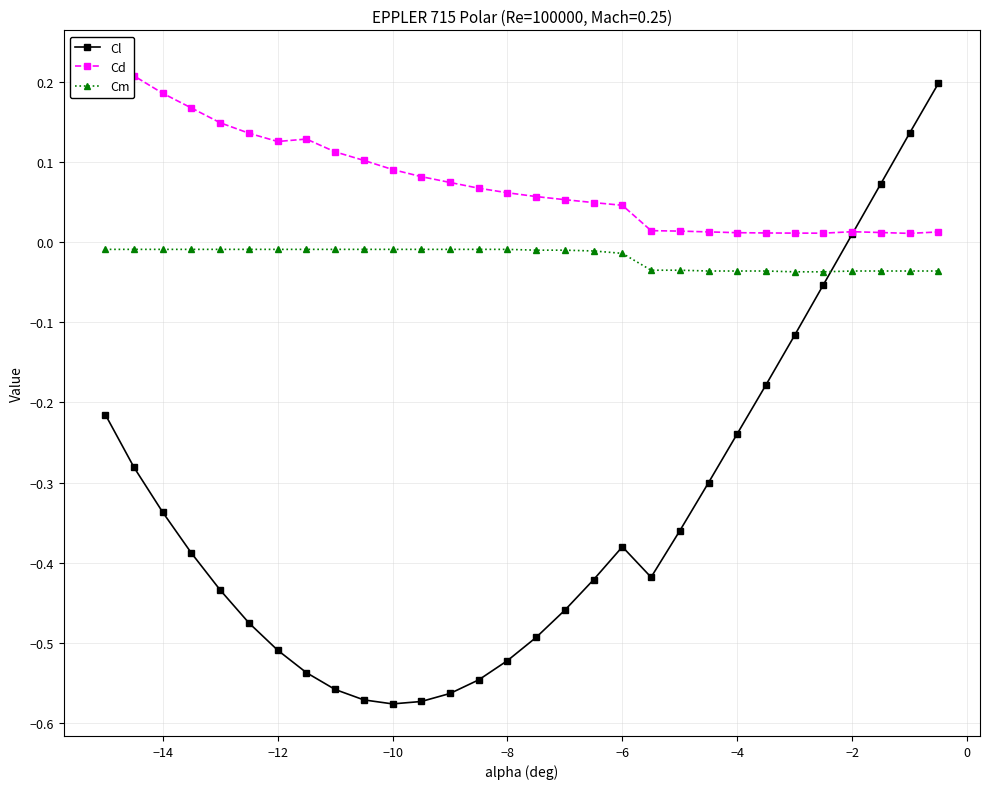

Rank the series by their average value, from lowest to highest.

Cl, Cm, Cd